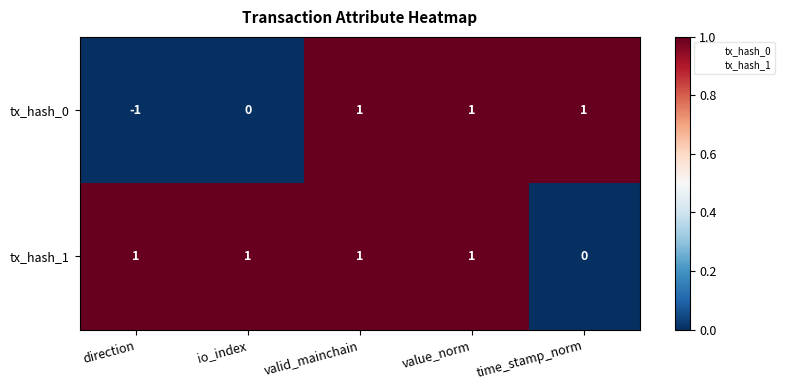

At which label is tx_hash_1 closest to 0?

time_stamp_norm